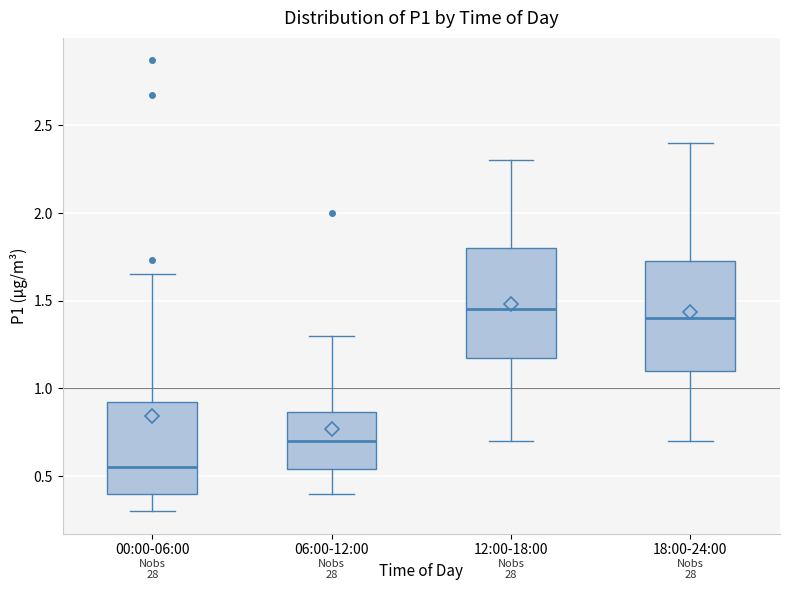

Which box has the highest median line?

12:00-18:00